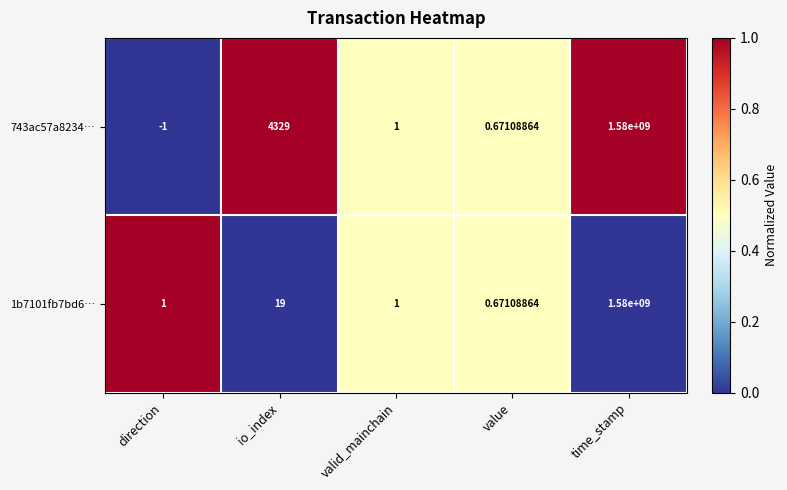

Rank the categories by 743ac57a8234… value from highest to lowest.

time_stamp, io_index, valid_mainchain, value, direction